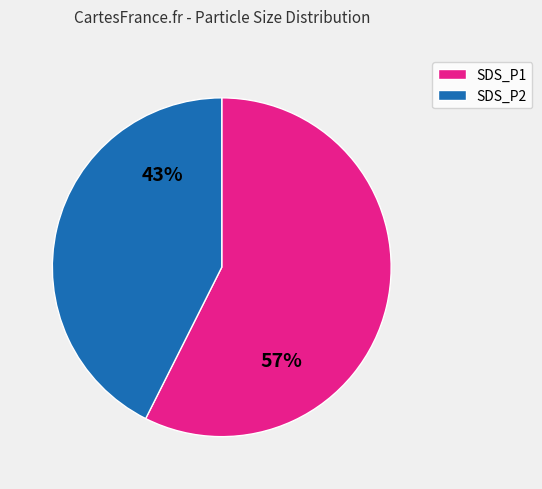

Is the sum of SDS_P2 and SDS_P1 greater than half?

Yes